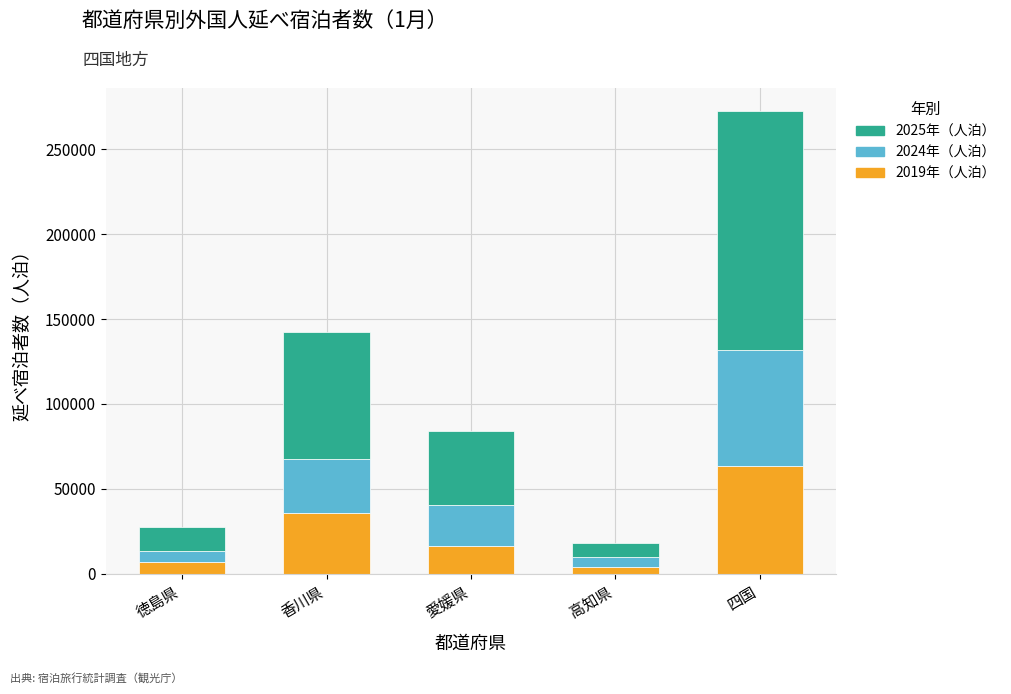

What is the value of the 2019年（人泊） bar at the 4th from the left?

4270